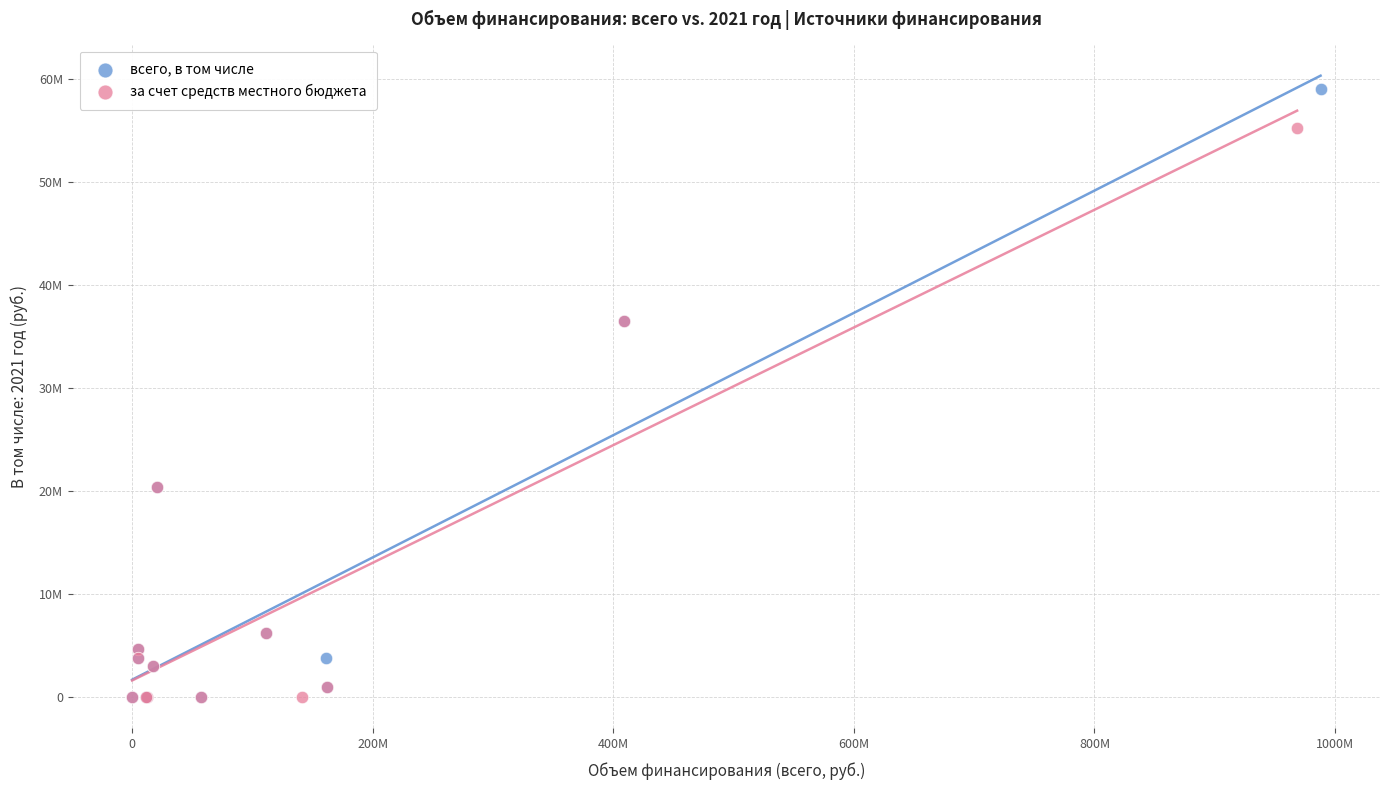

What are all the series names shown in the legend?

всего, в том числе, за счет средств местного бюджета